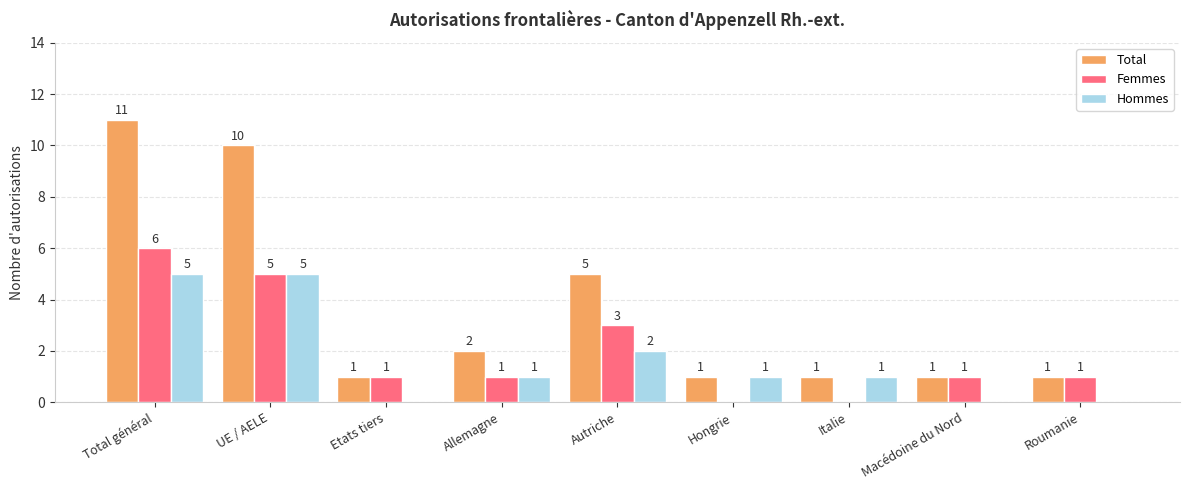

At which category does the chart reach its peak across all series?

Total général